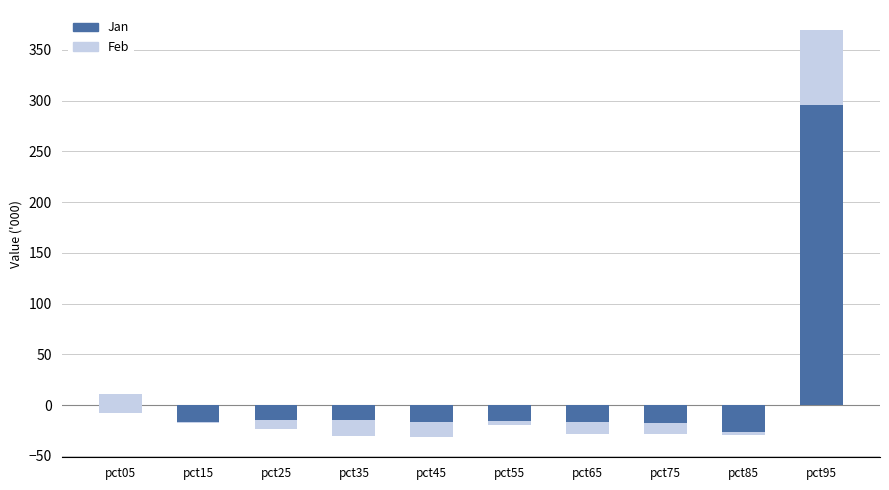

At pct85, list the series in order from largest to smallest.

Feb, Jan